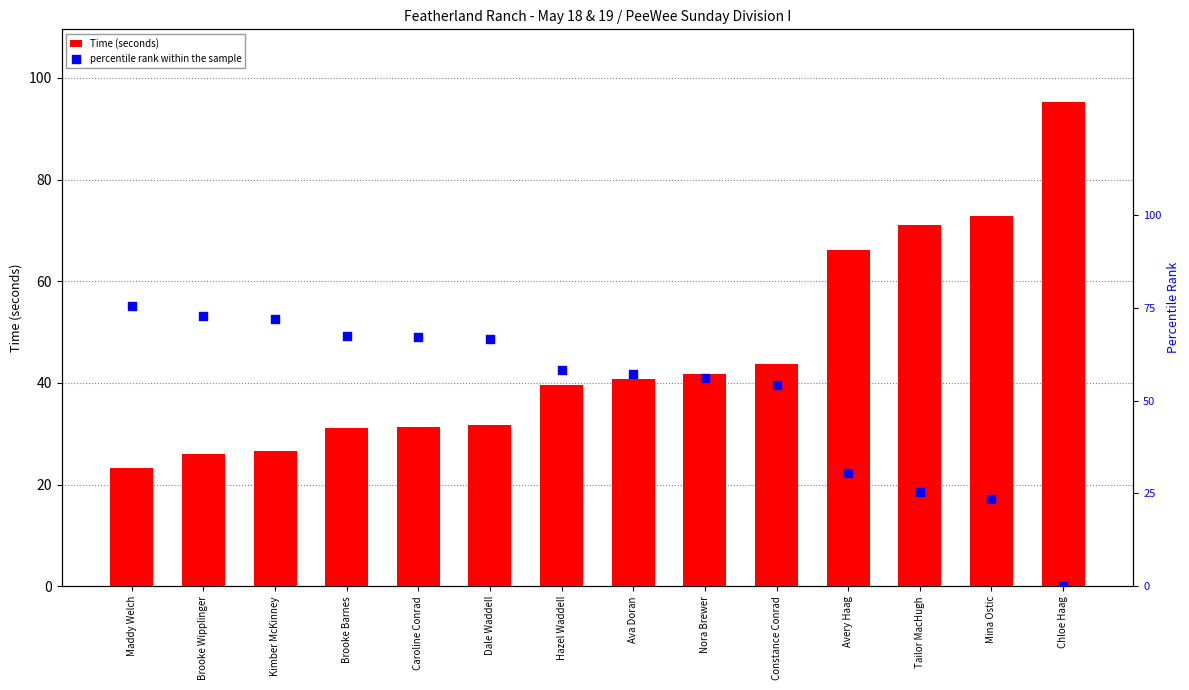

Which series has the largest Y range (max minus min)?

percentile rank within the sample